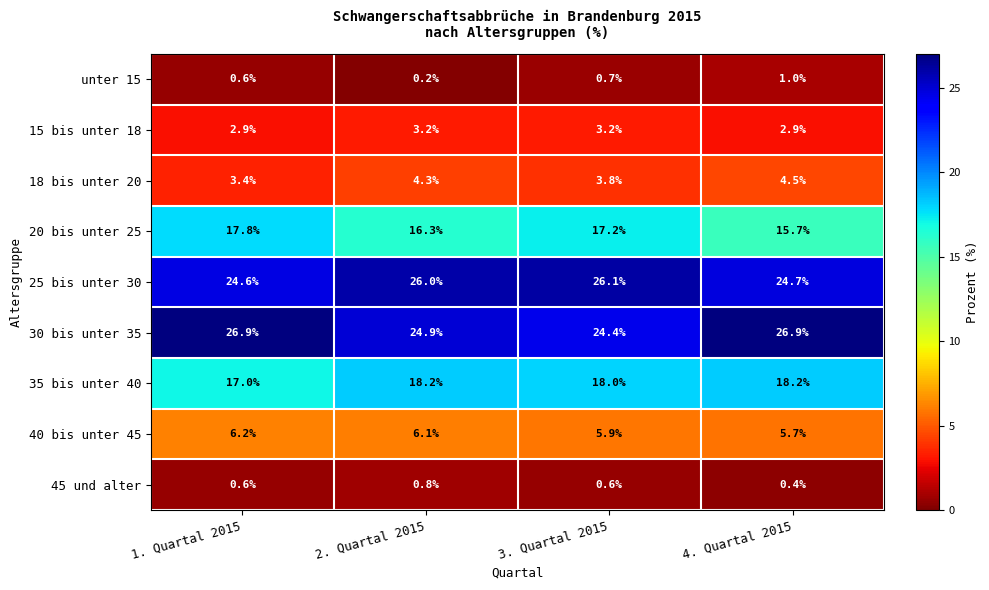

The value of 15 bis unter 18 at 4. Quartal 2015 is 3.9. True or false?

False